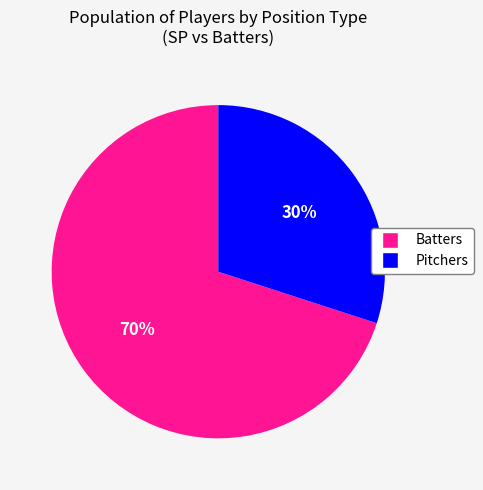

To the nearest percent, what is the difference between the largest and smallest slice percentages?

40%